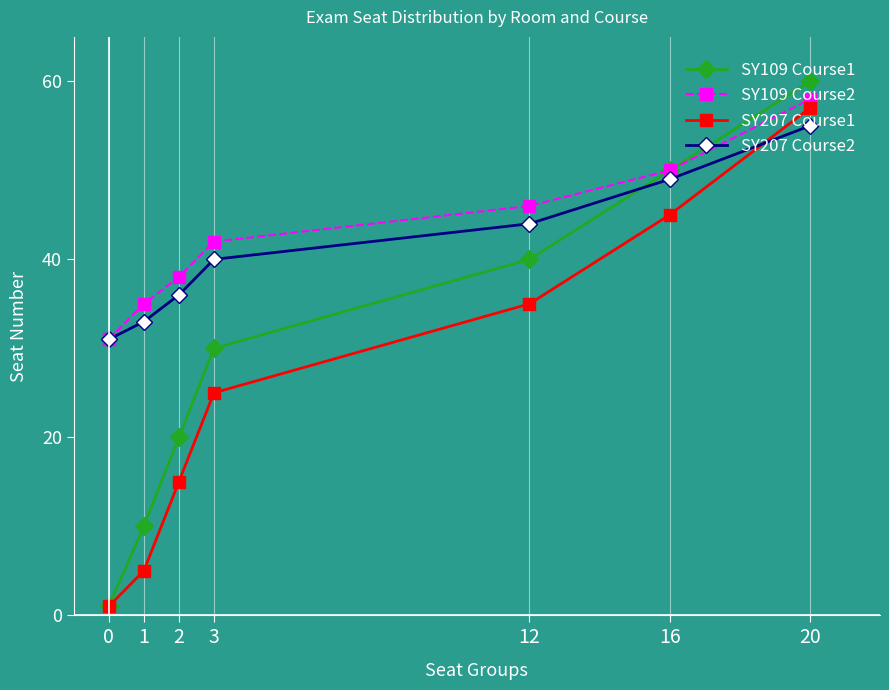

Is this an area chart (filled region under the line)?

No